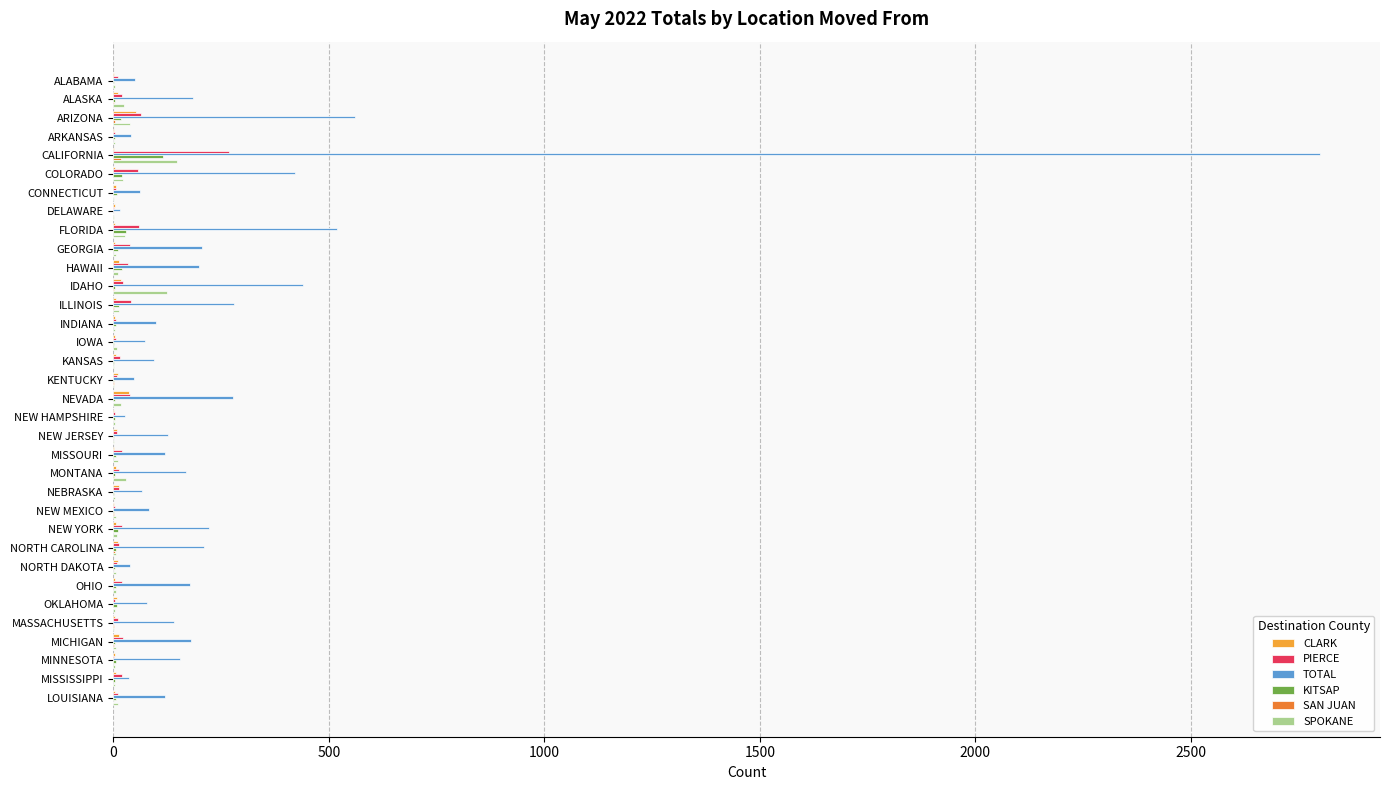

What is the maximum value for KITSAP?

115